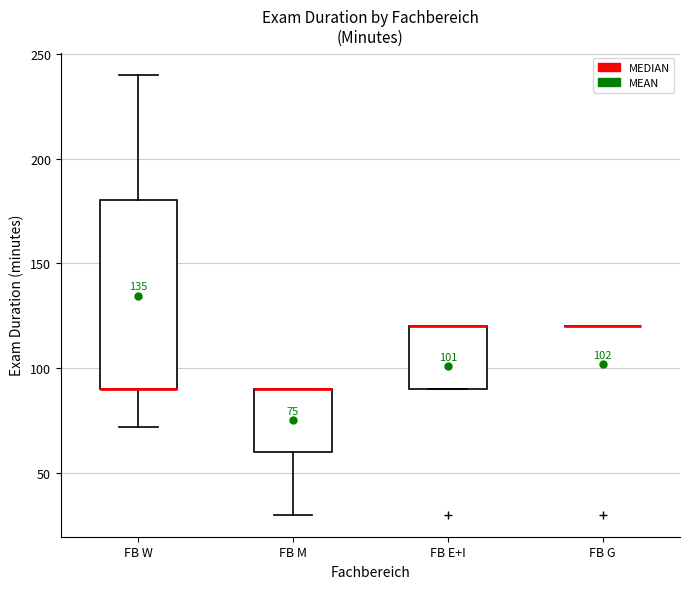

Comparing the boxes themselves (not the whiskers), which one is the tallest?

FB W